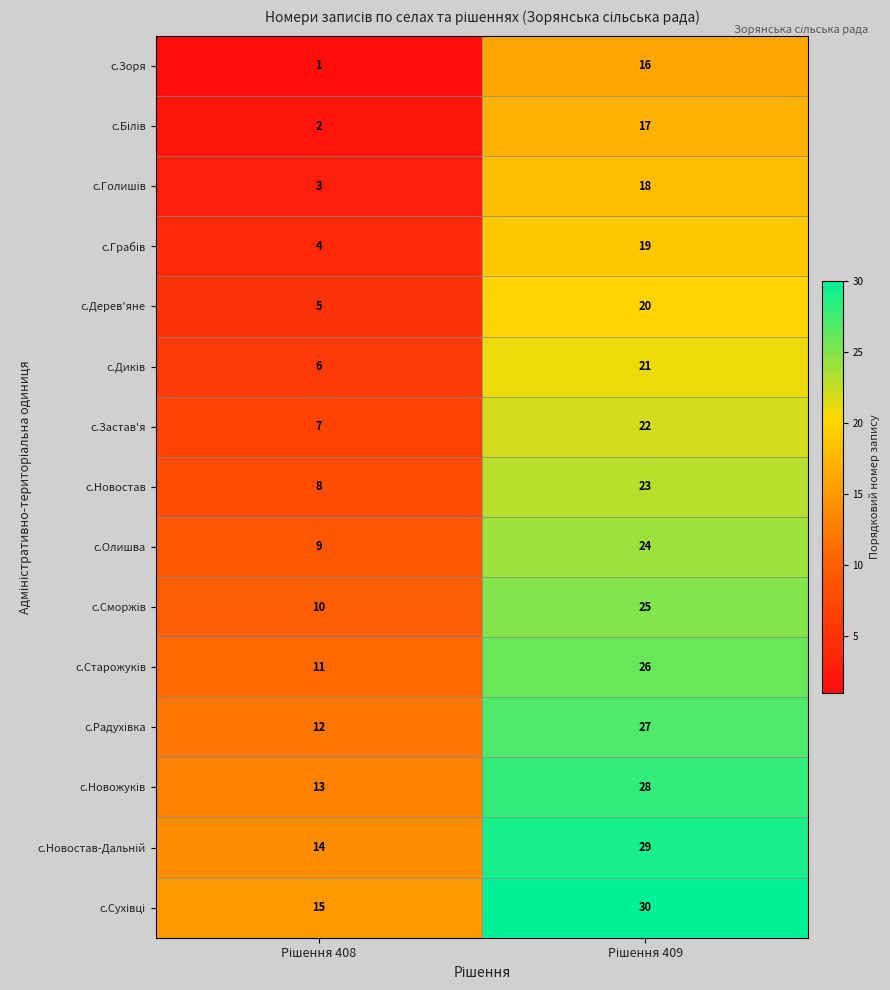

What is the maximum value shown in the chart?

30